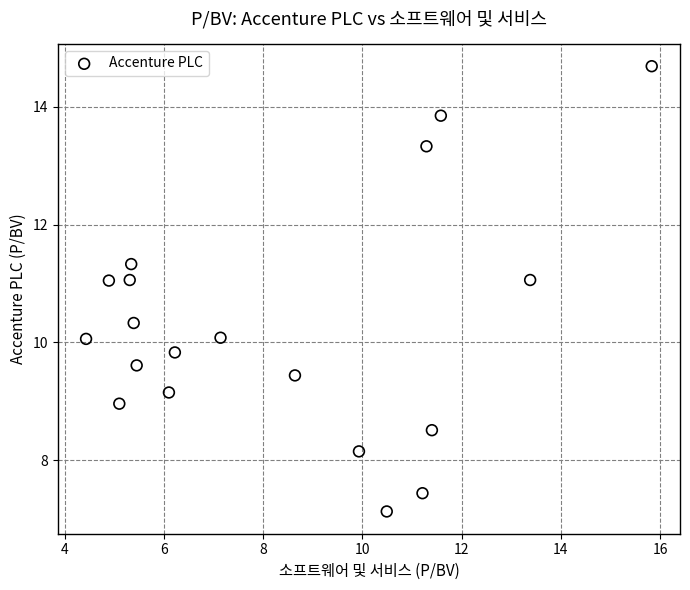

How many data points are displayed?

19